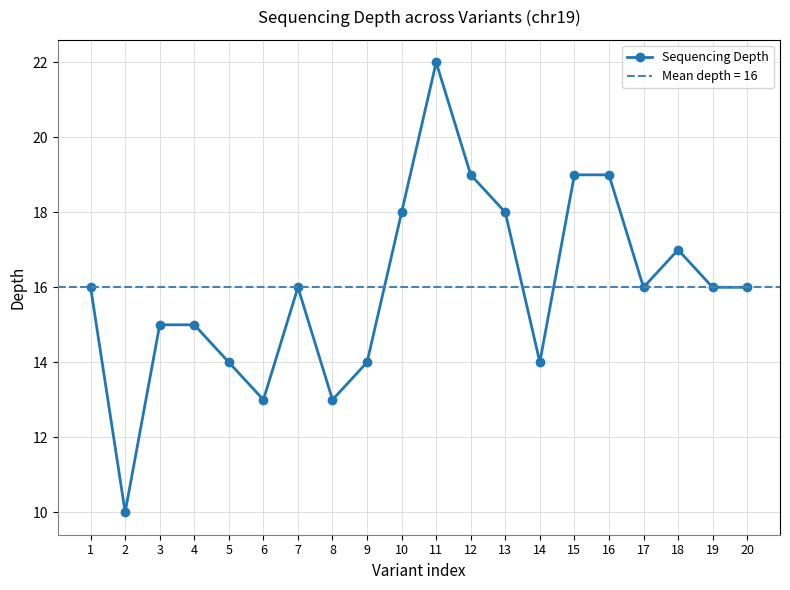

Count the number of data series in this chart.

1